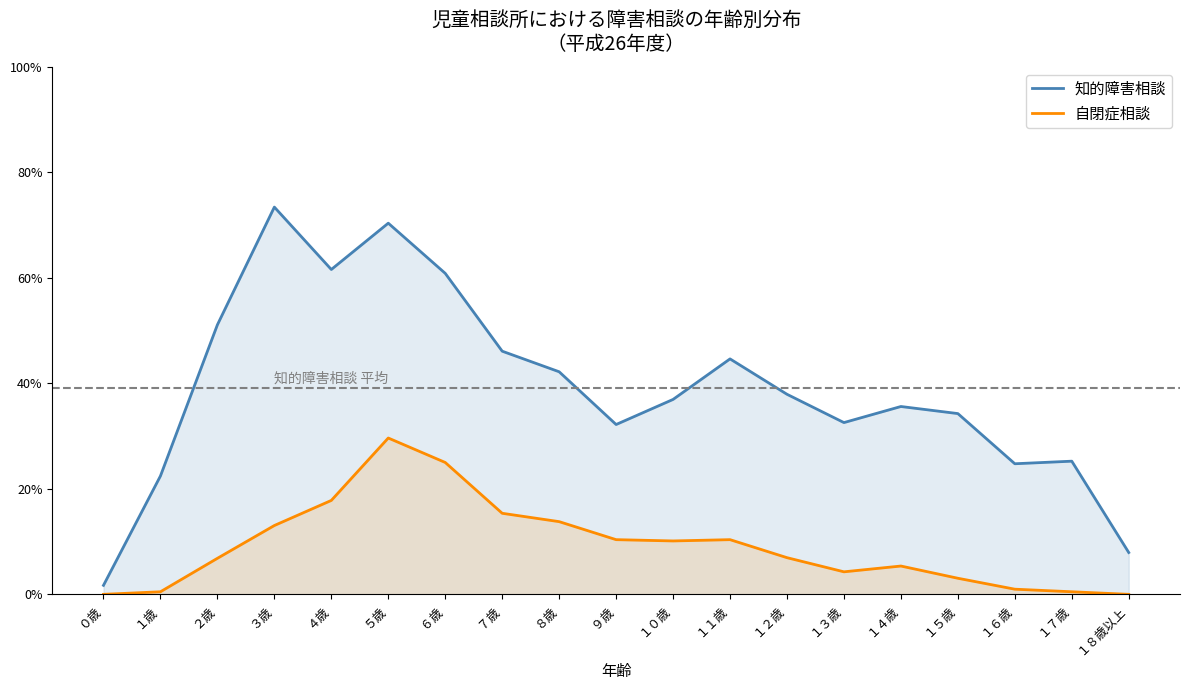

What is the difference between the maximum and minimum values in the 知的障害相談 series?

0.7